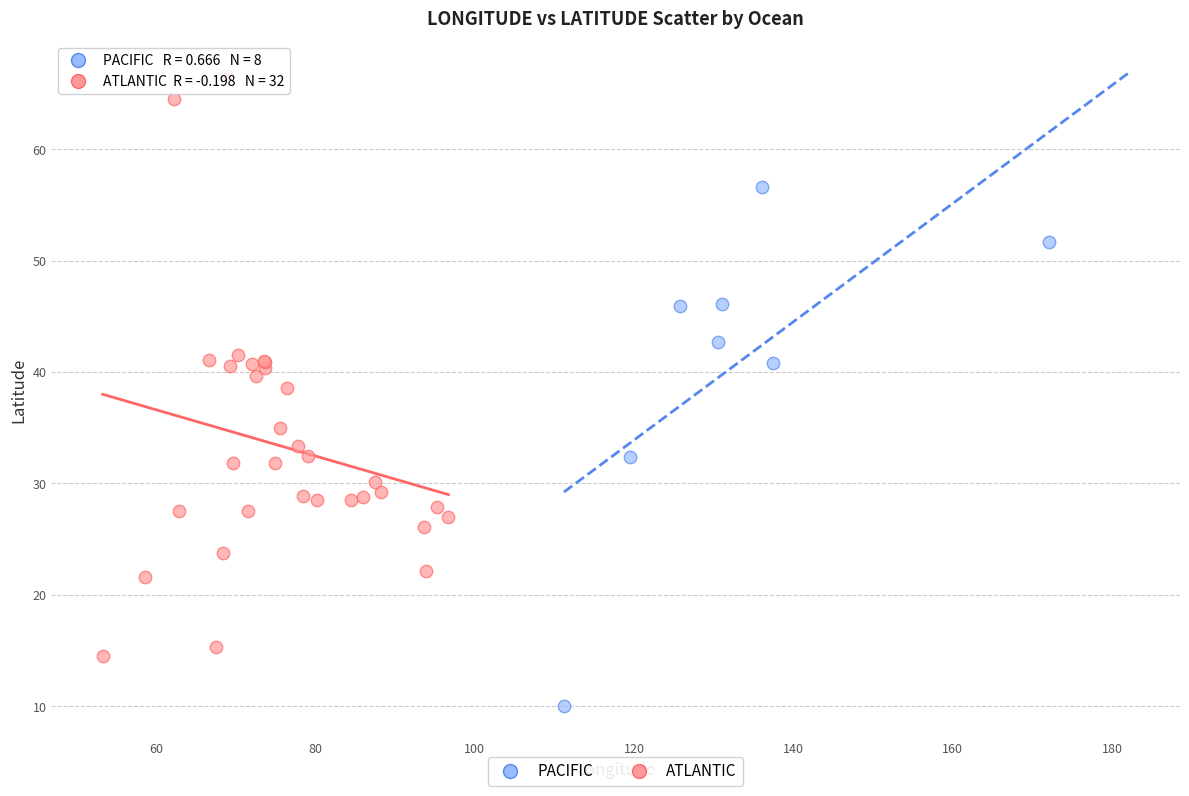

Which series contains the lowest Y value?

PACIFIC